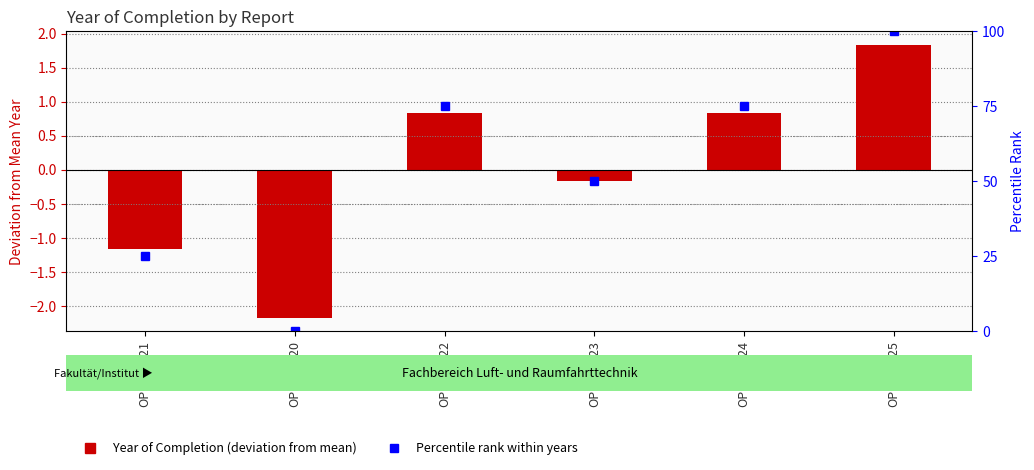

Where does the Percentile rank within years series first go above 75?

OPUS4-225